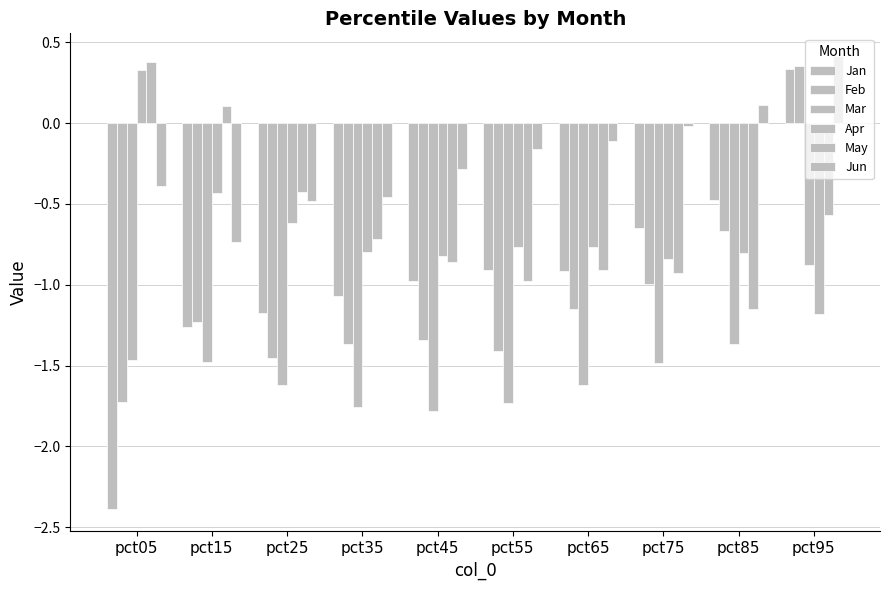

At which label is Apr closest to 0?

pct05